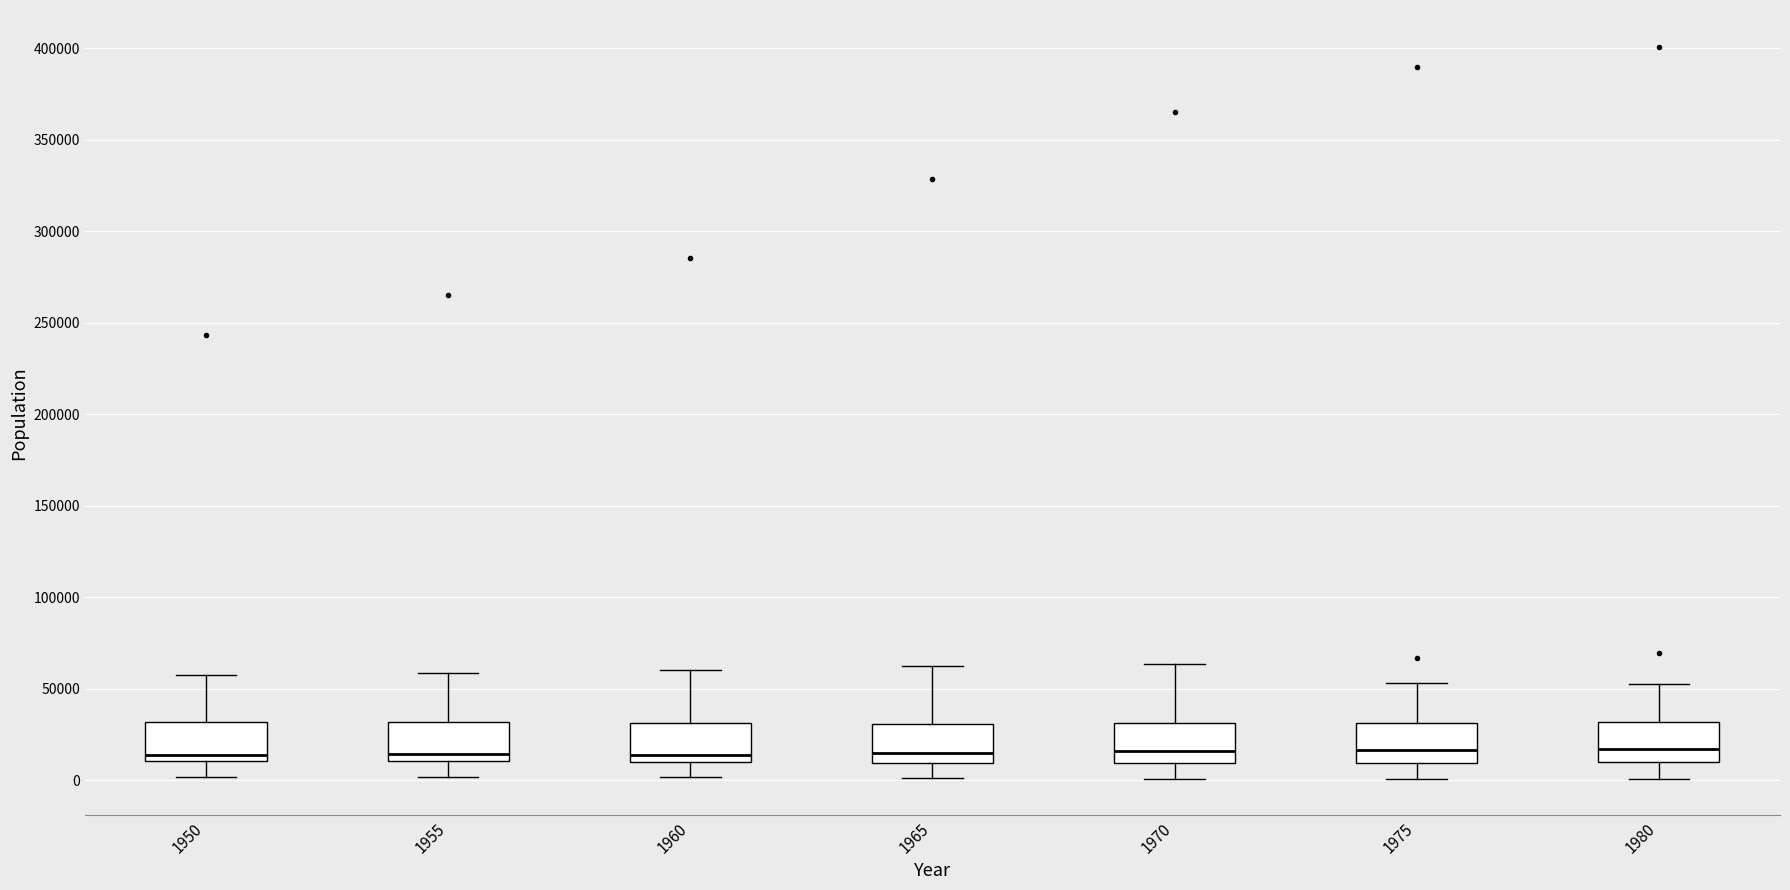

Reading left to right, read every box against the y-axis: the position of its median line, the range the box covers, and the ends of its whiskers. The values are not printed on the chart, so give them approximately, as read against the axis.

1950: median 15000, box 10000 to 30000, whiskers 0 to 60000
1955: median 15000, box 10000 to 30000, whiskers 0 to 60000
1960: median 15000, box 10000 to 30000, whiskers 0 to 60000
1965: median 15000, box 10000 to 30000, whiskers 0 to 60000
1970: median 15000, box 10000 to 30000, whiskers 0 to 65000
1975: median 15000, box 10000 to 30000, whiskers 0 to 55000
1980: median 15000, box 10000 to 30000, whiskers 0 to 55000